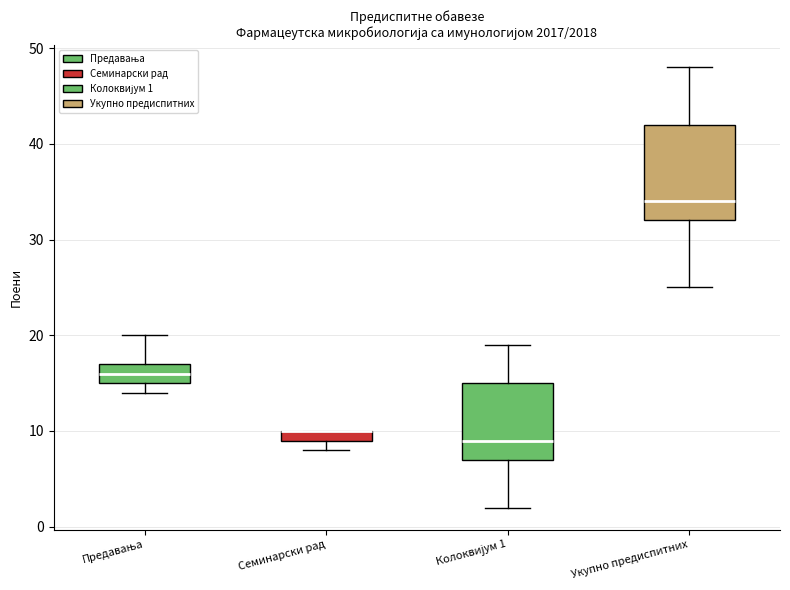

Where is the upper edge of the box for Семинарски рад on the y-axis? The values are not printed on the chart, so give them approximately, as read against the axis.

10